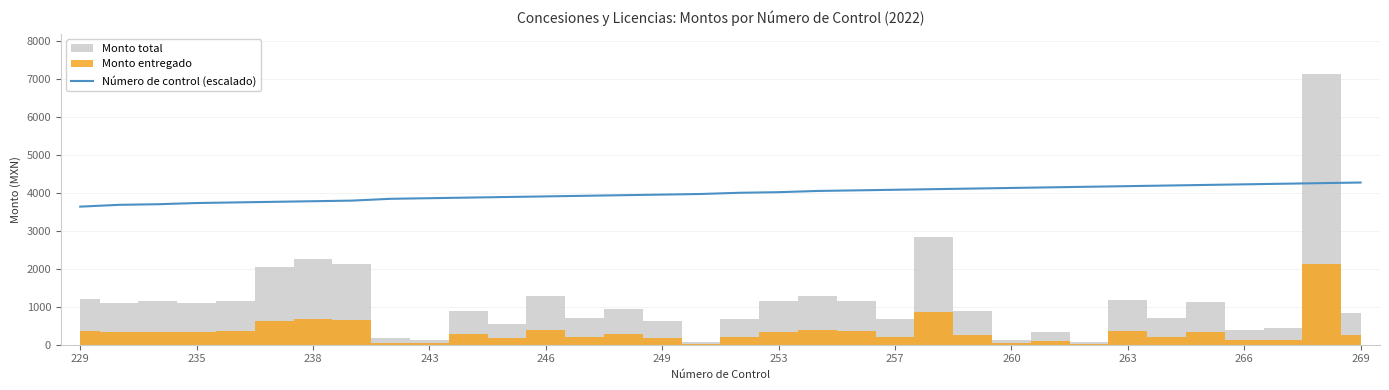

True or false: Número de control (escalado) has a value of 5670.4 at 260.

False